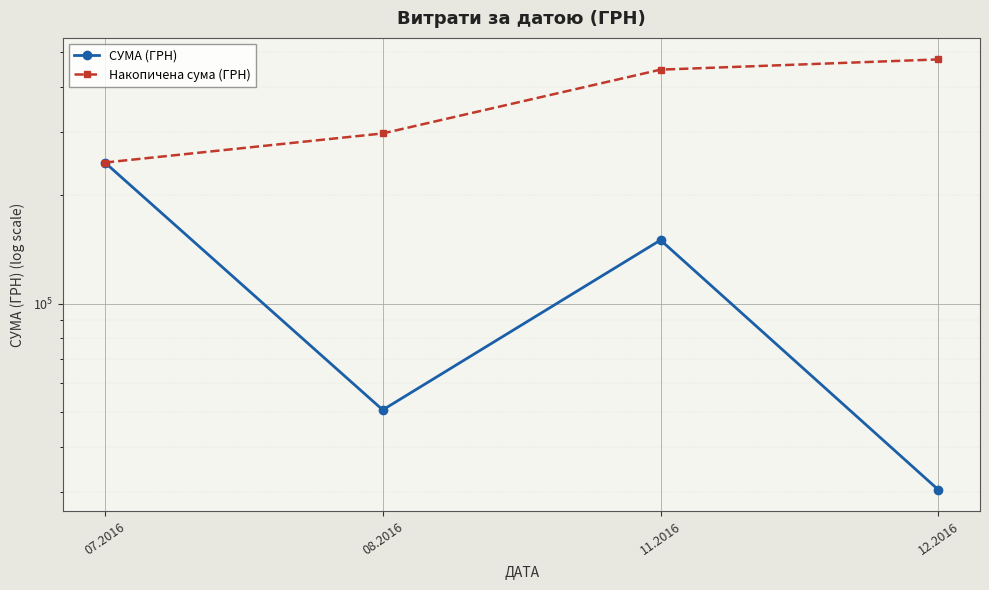

How many data points in Накопичена сума (ГРН) are above 447724?

2